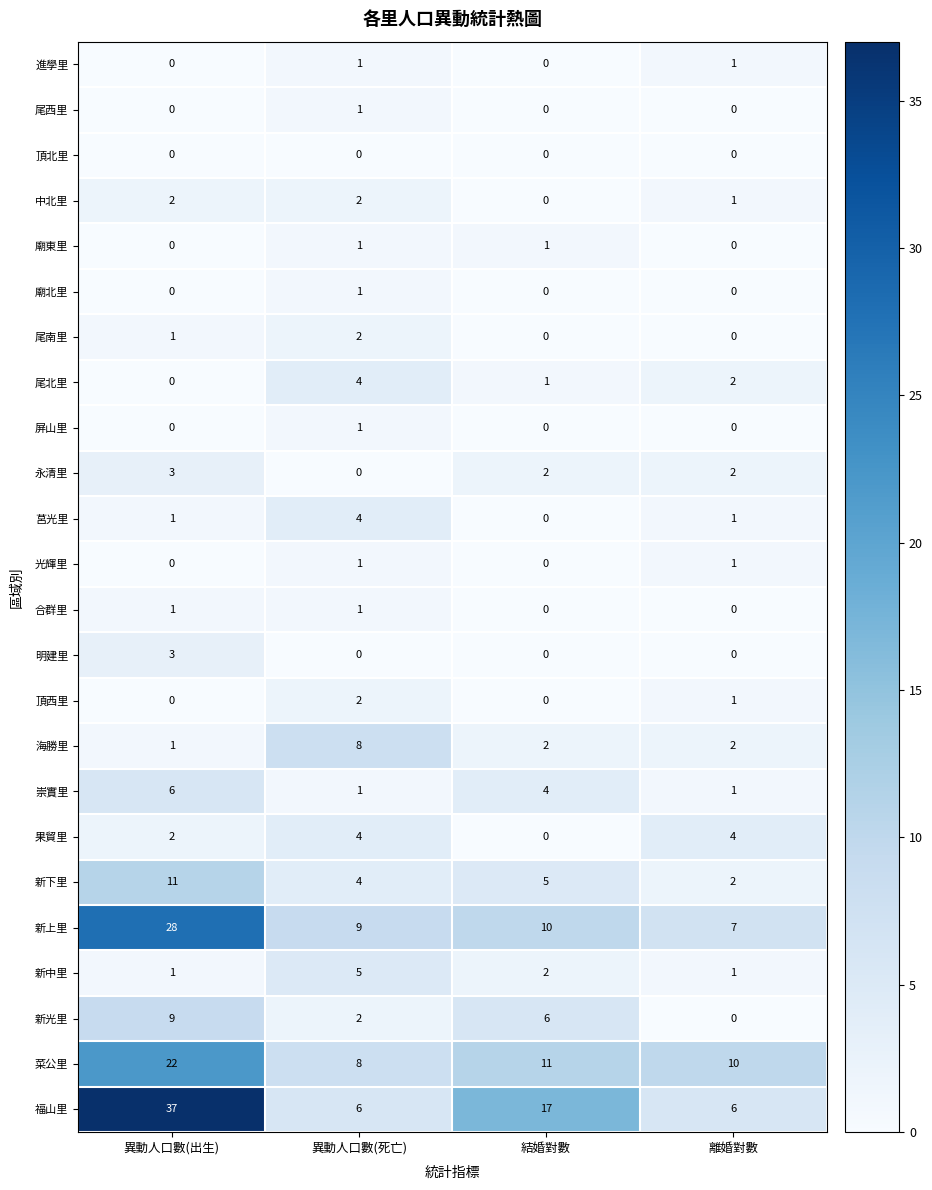

Count the number of data series in this chart.

24